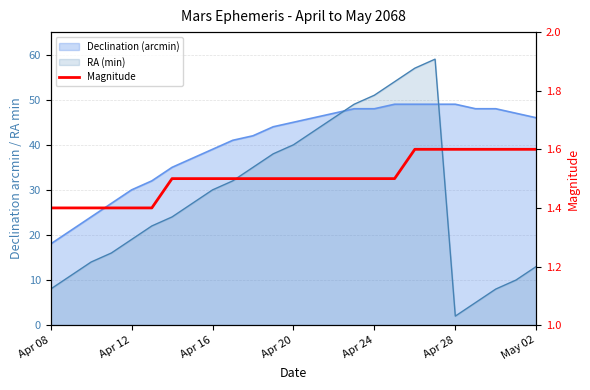

True or false: there are more than 2 points higher than both neighbors.

False